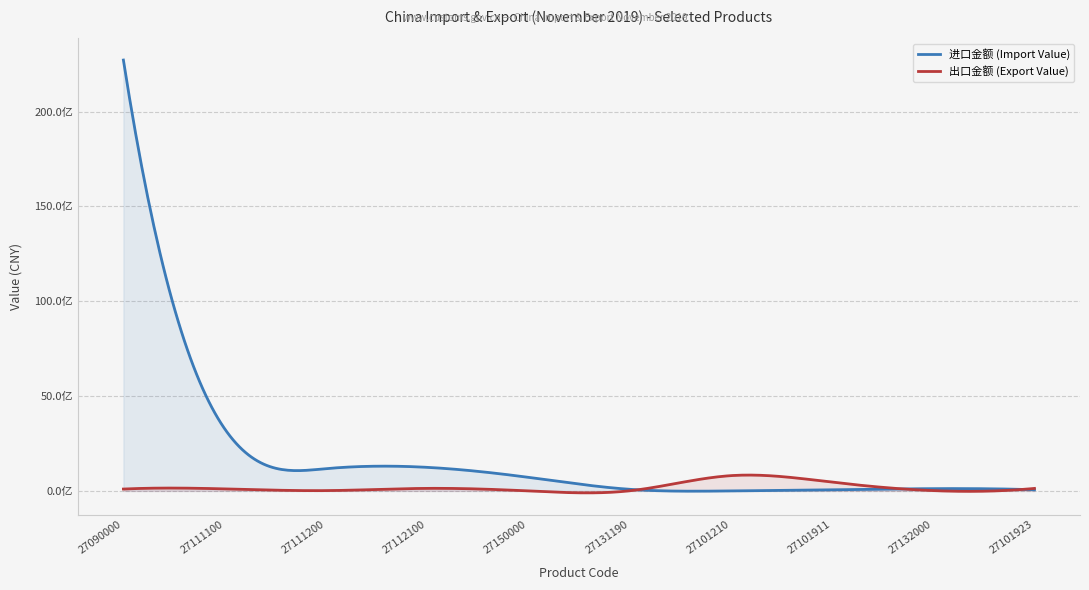

How many distinct data groups are displayed?

2